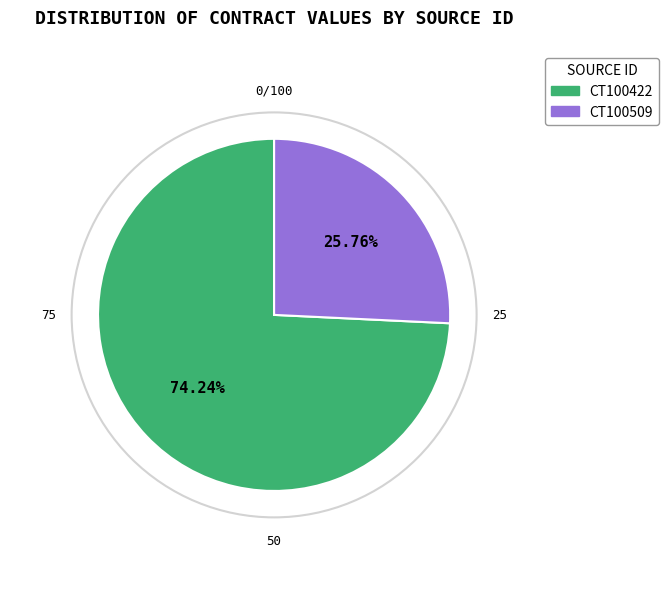

Does any single category account for the majority?

Yes